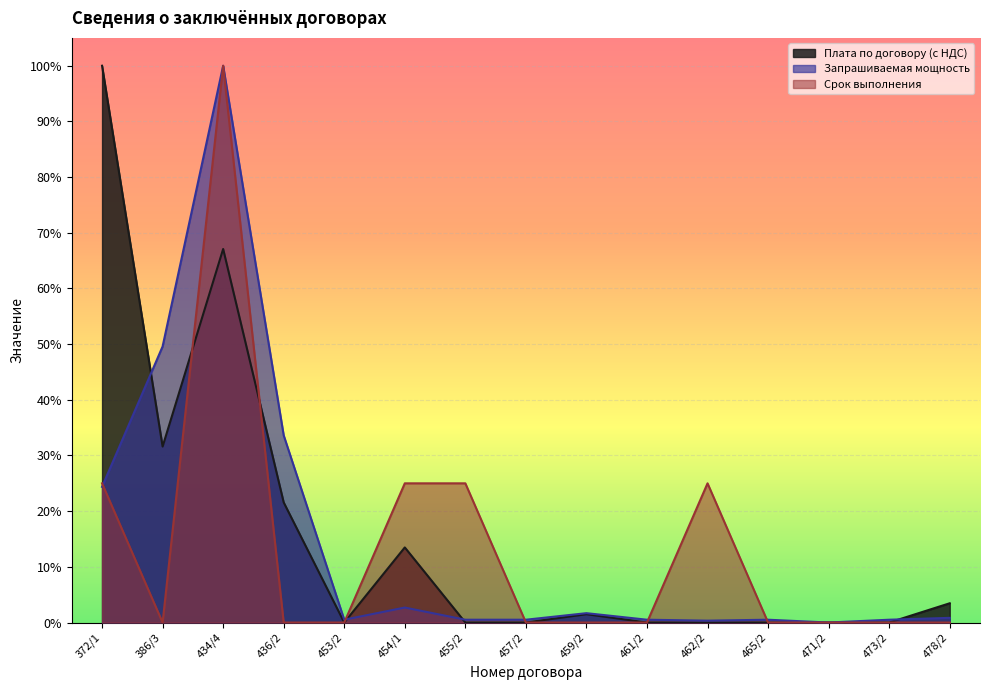

Which category has the lowest value in the Срок выполнения series?

386/3